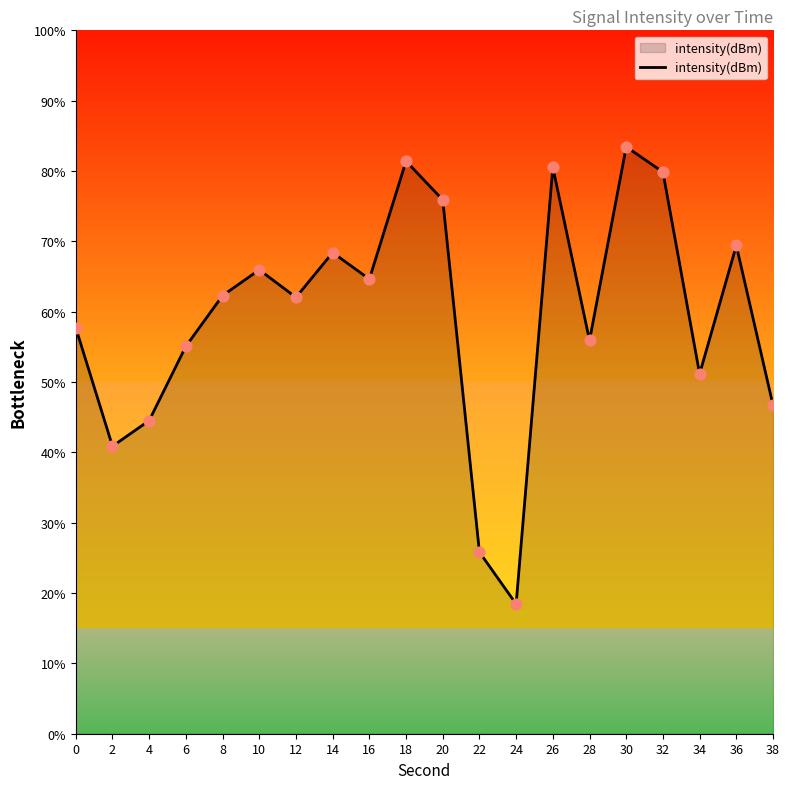

What is the change in value from 32 to 38?

-33.1